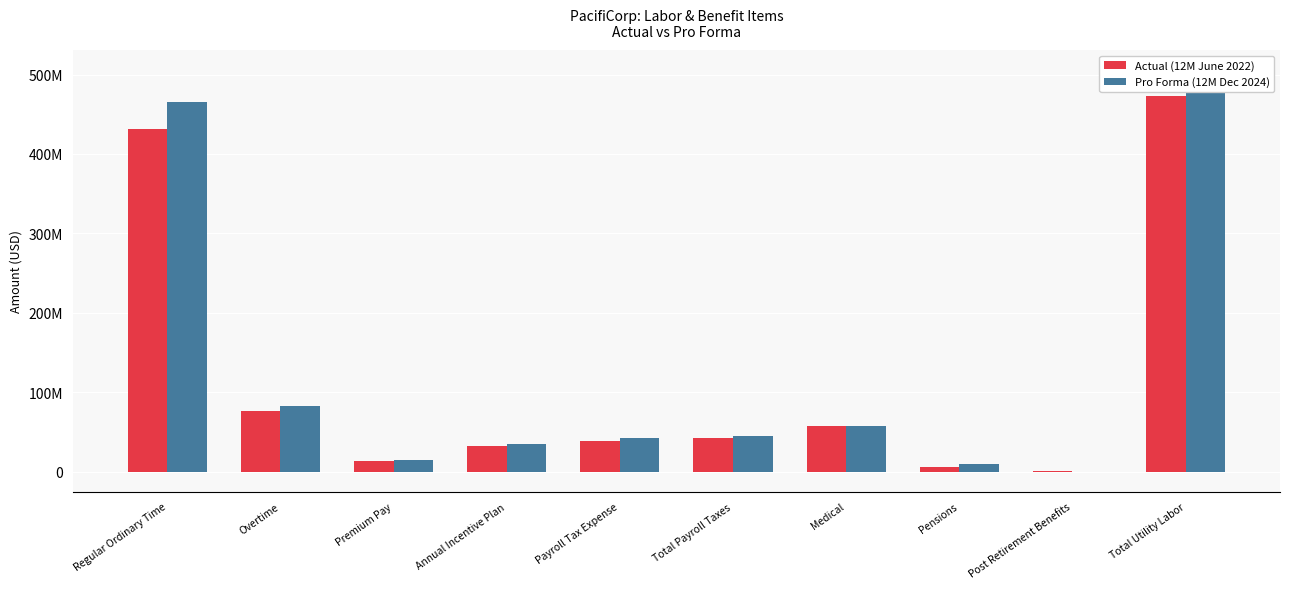

What position from the left is Medical?

7